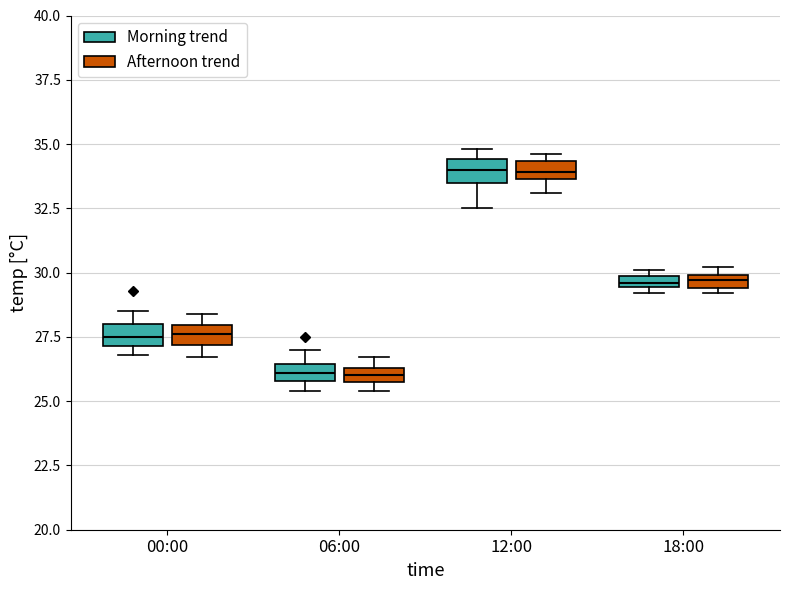

Where is the lower edge of the box for 12:00 (Afternoon trend) on the y-axis? The values are not printed on the chart, so give them approximately, as read against the axis.

33.5